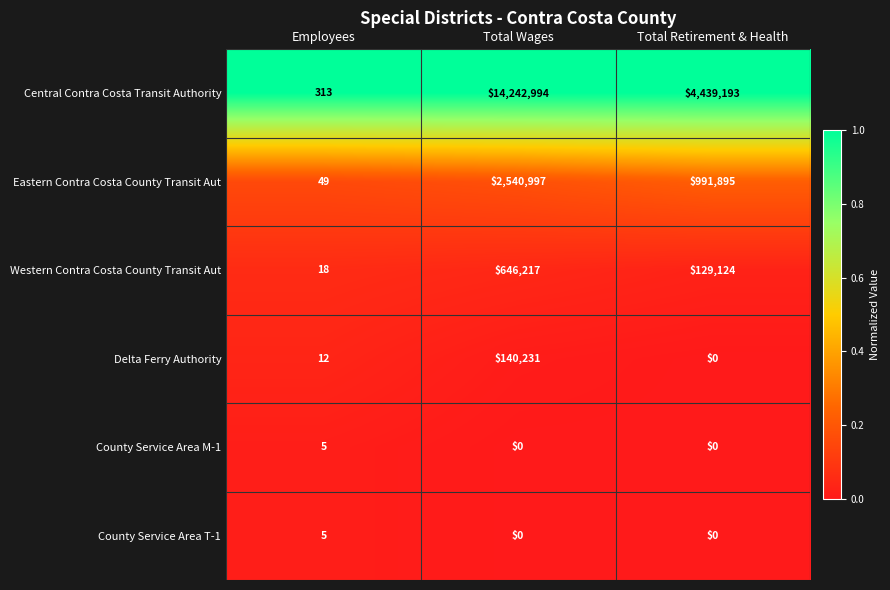

Which series has the largest total across all categories?

Central Contra Costa Transit Authority